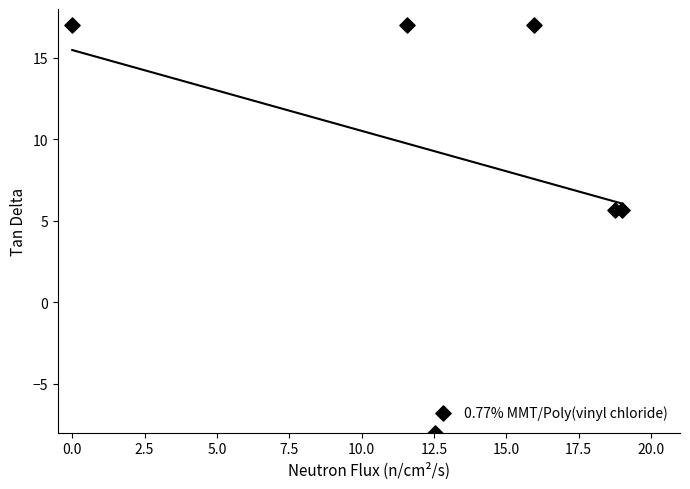

What is the average Y value?

9.0